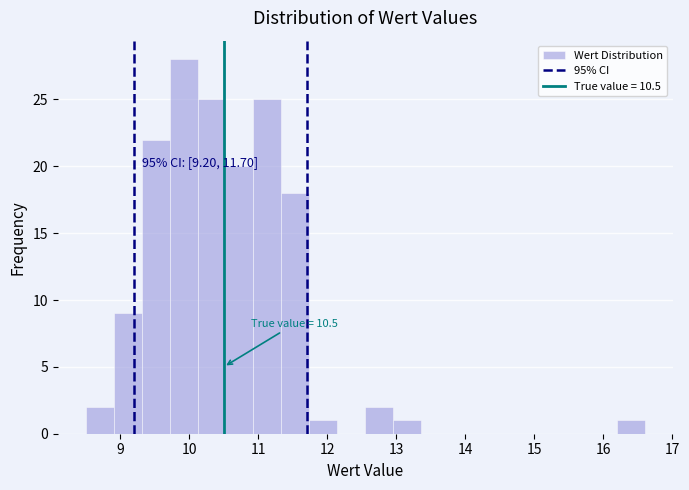

Which range on the x-axis has the tallest bar?

9.7 to 10.1